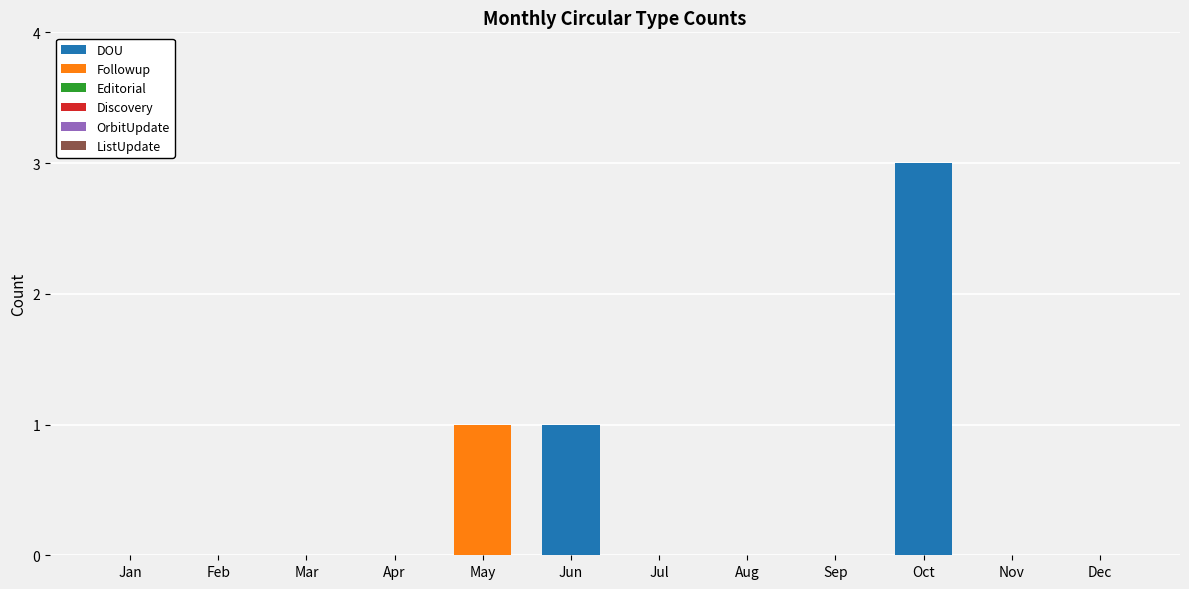

The value of DOU at Jul is 0. True or false?

True